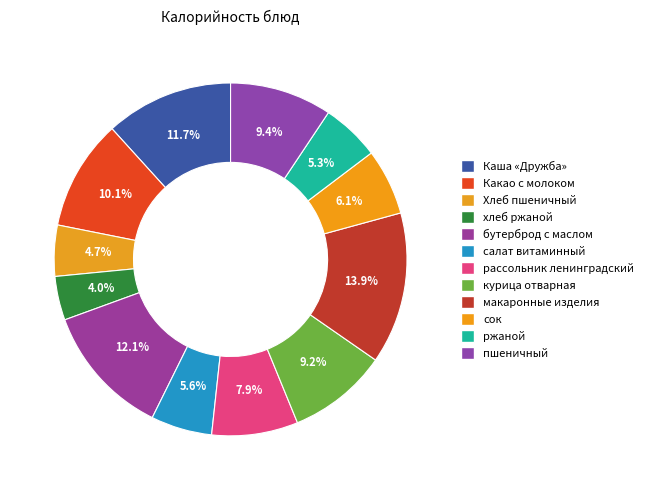

Count the number of slices in the pie.

12